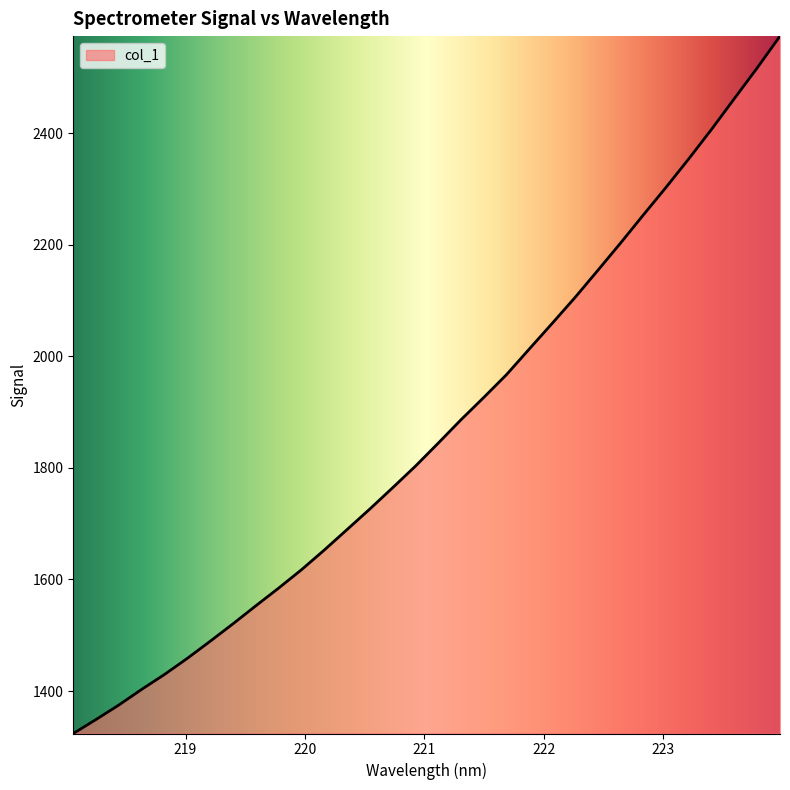

What is the smallest value displayed?

1323.8